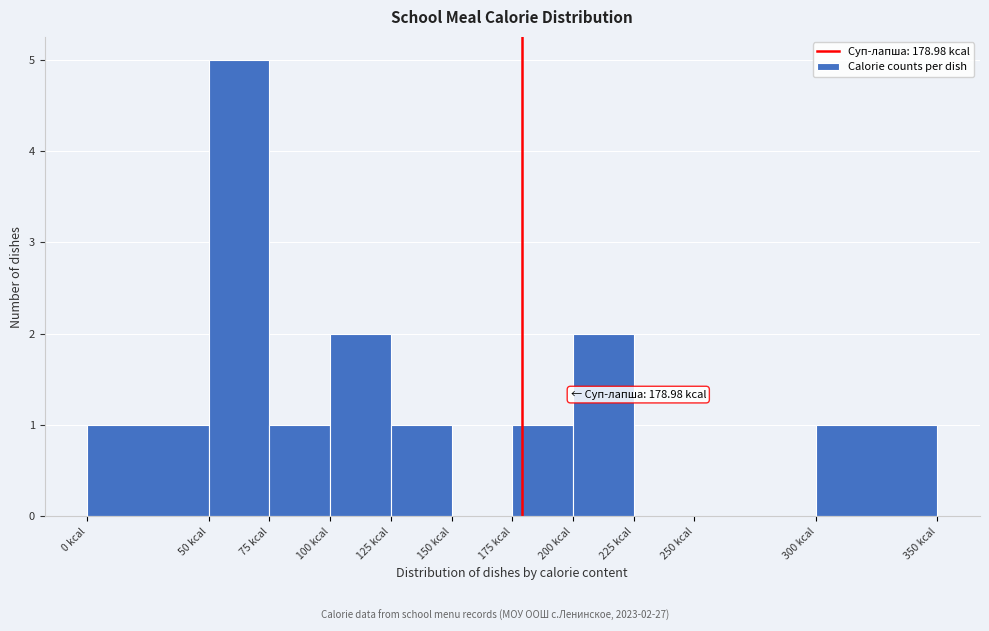

Over which range of the x-axis is the bar tallest?

50 to 75